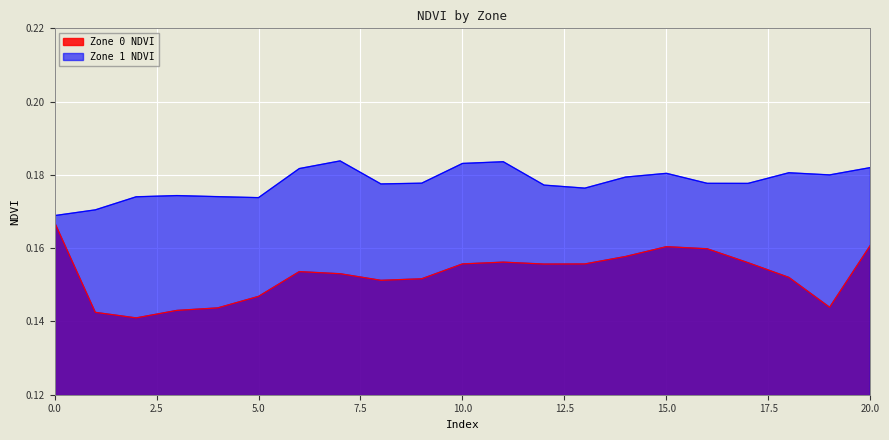

How many lines are shown in the chart?

2